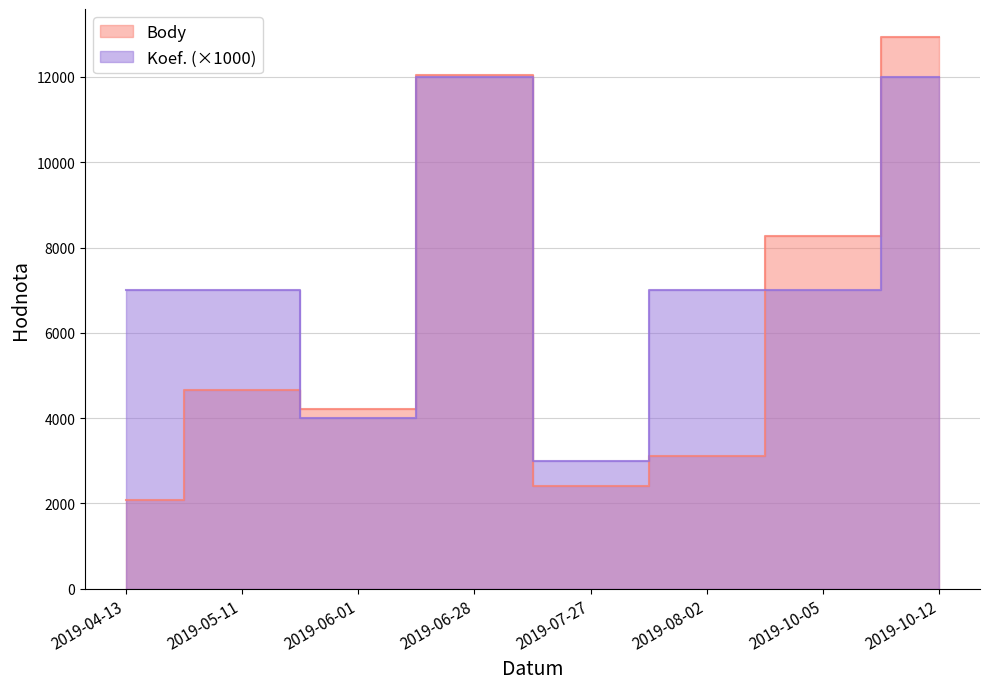

What is the difference between the maximum and minimum values in the Body series?

10864